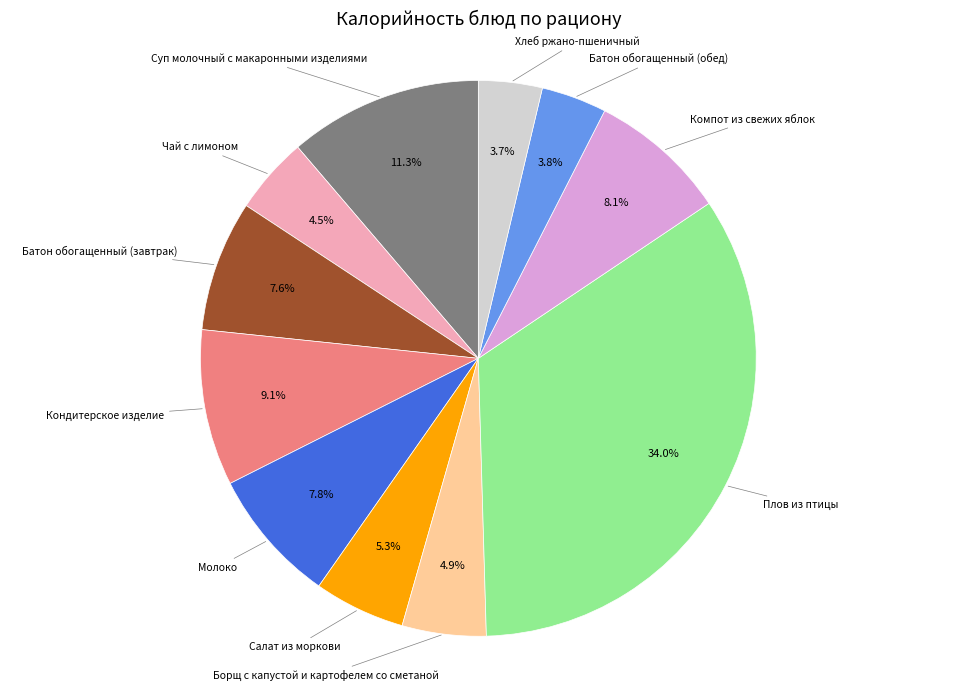

How many slices are in this pie chart?

11